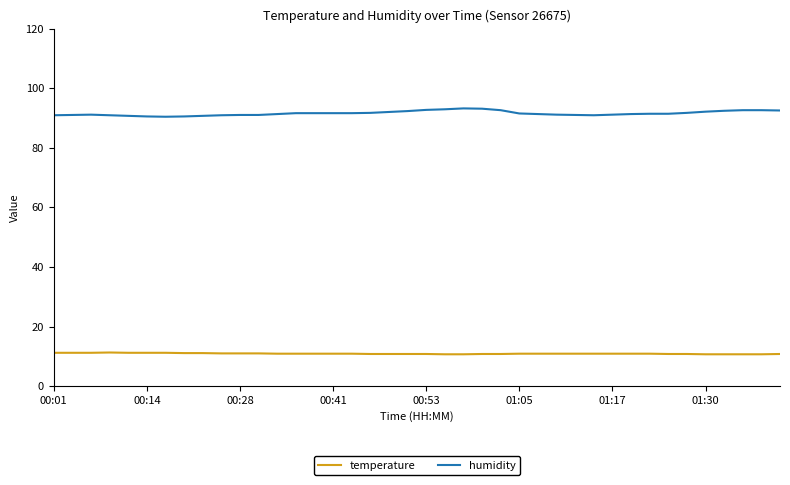

What is the lowest value of the humidity series?

90.4